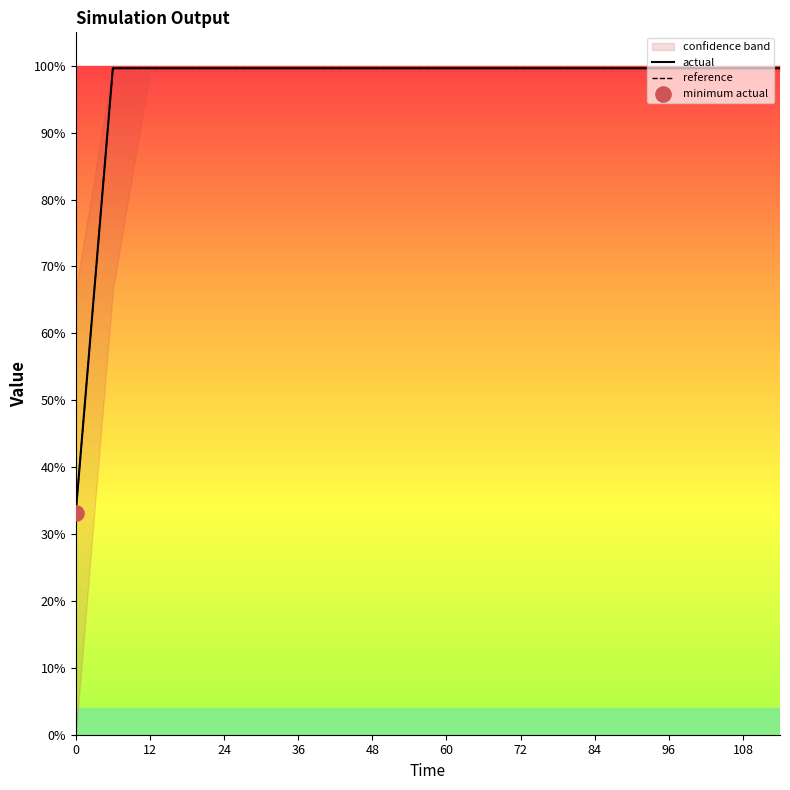

Which series has the widest spread of Y values?

actual